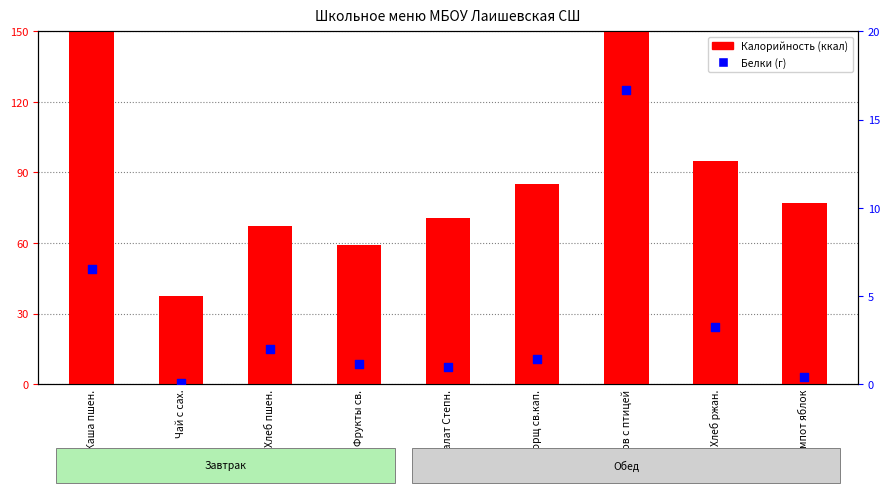

What are all the series names shown in the legend?

Калорийность, Белки